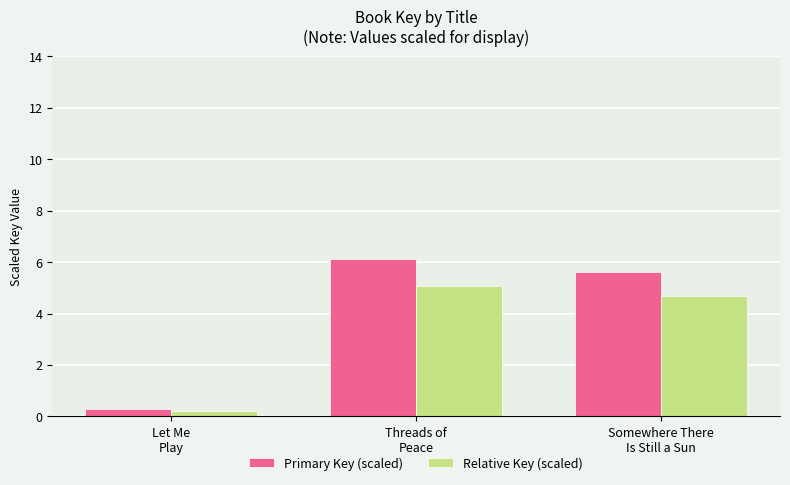

What is the sum of the Relative Key (scaled) values at Let Me
Play and Somewhere There
Is Still a Sun?

4.9